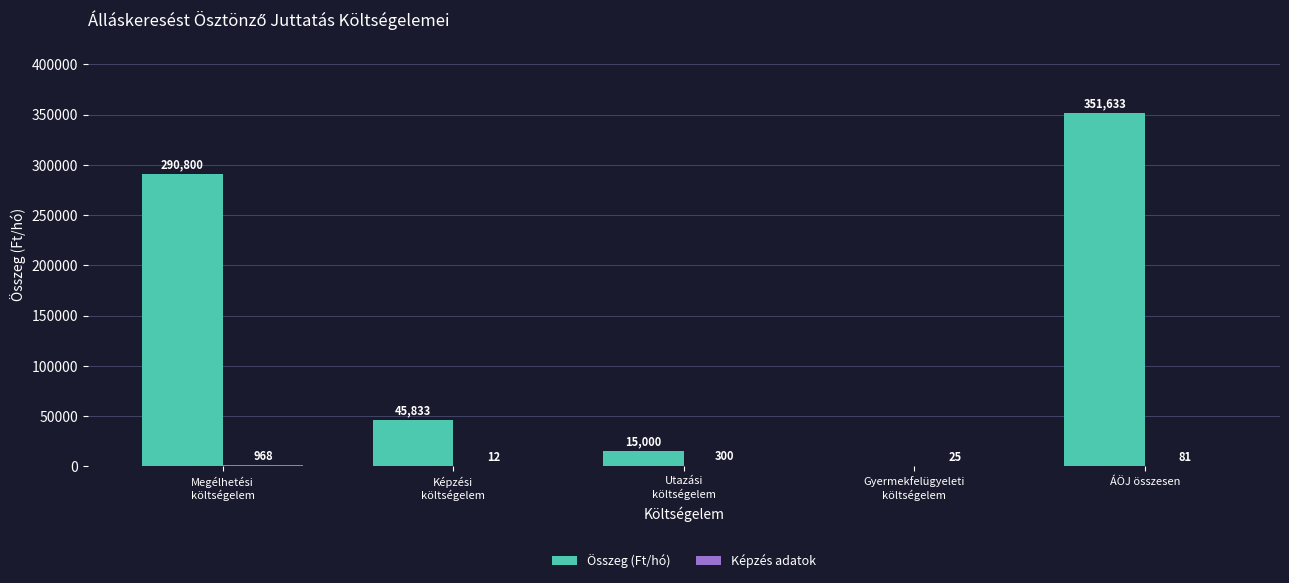

What is the maximum value for Összeg (Ft/hó)?

351633